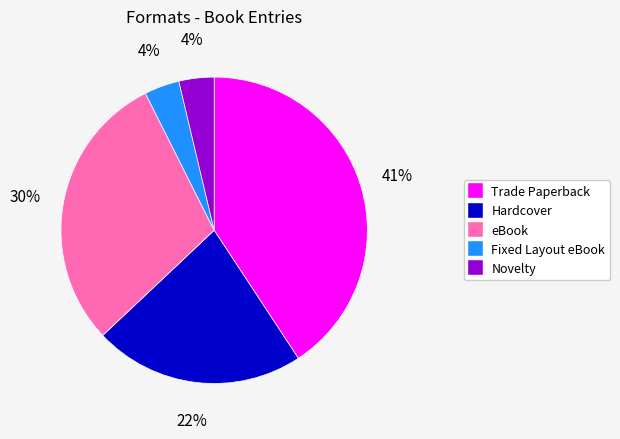

Is the sum of Novelty and Hardcover greater than half?

No